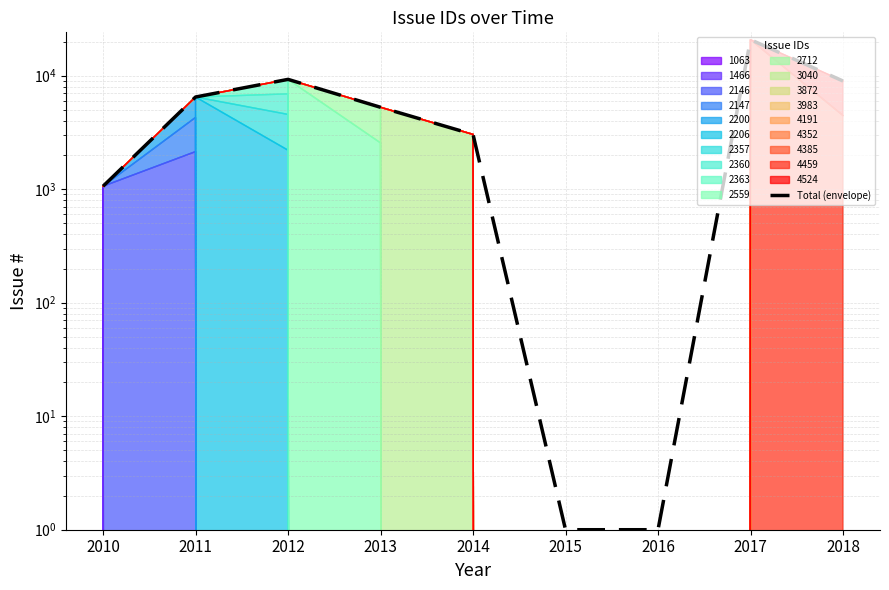

Which has a higher value, 2018 or 2017?

2017